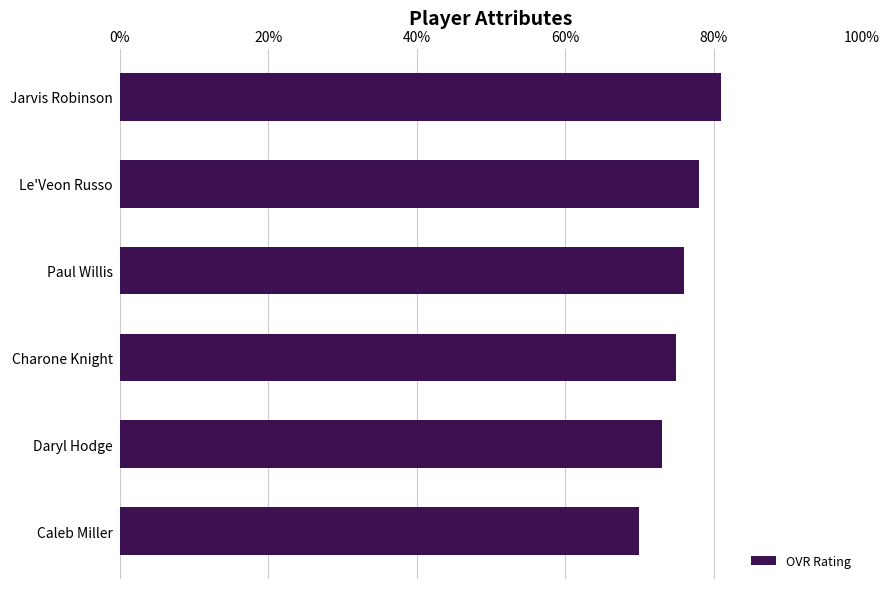

What is the minimum value shown in the chart?

70